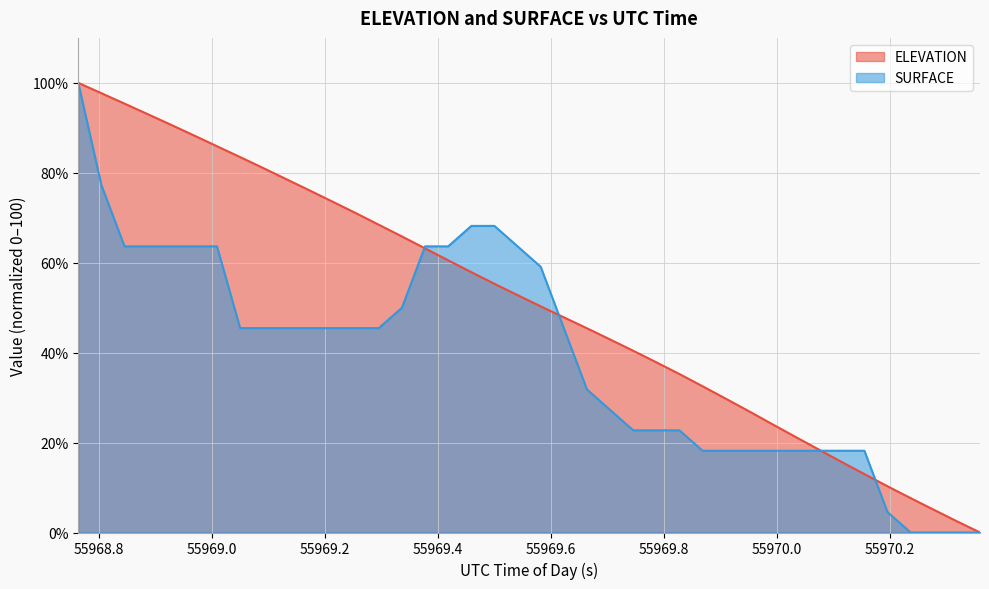

How many lines are shown in the chart?

2